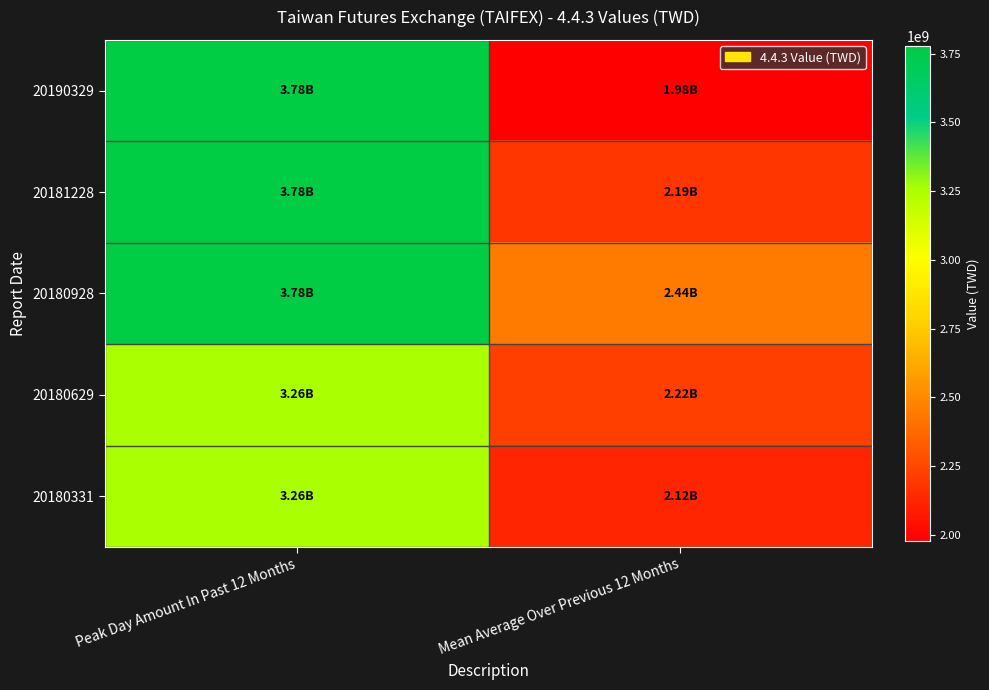

Reading left to right, transcribe all the data shown in this chart.

20190329: Peak Day Amount In Past 12 Months=3778266867	Mean Average Over Previous 12 Months=1977143165
20181228: Peak Day Amount In Past 12 Months=3778266867	Mean Average Over Previous 12 Months=2185277622
20180928: Peak Day Amount In Past 12 Months=3778266867	Mean Average Over Previous 12 Months=2444745900
20180629: Peak Day Amount In Past 12 Months=3258284166	Mean Average Over Previous 12 Months=2216464395
20180331: Peak Day Amount In Past 12 Months=3258284166	Mean Average Over Previous 12 Months=2122591731